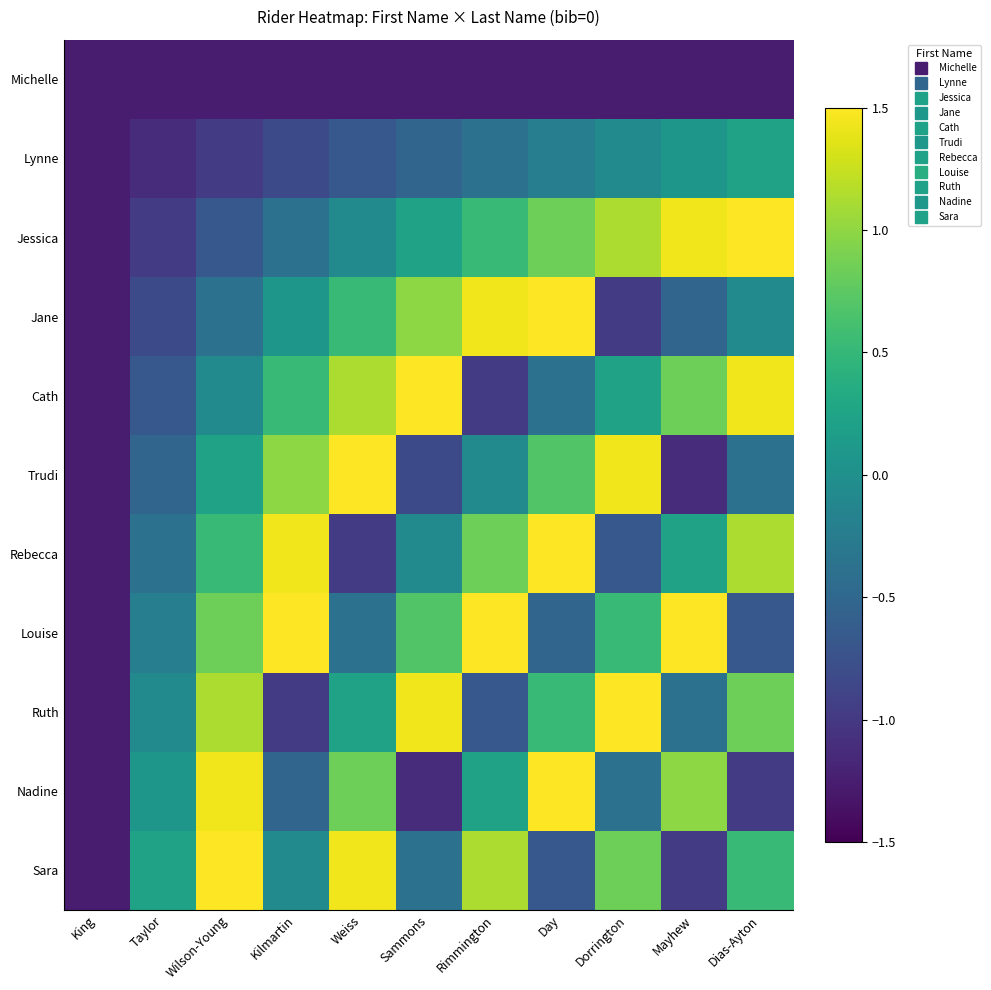

Is it true that Rebecca equals -0.6 at Taylor?

False